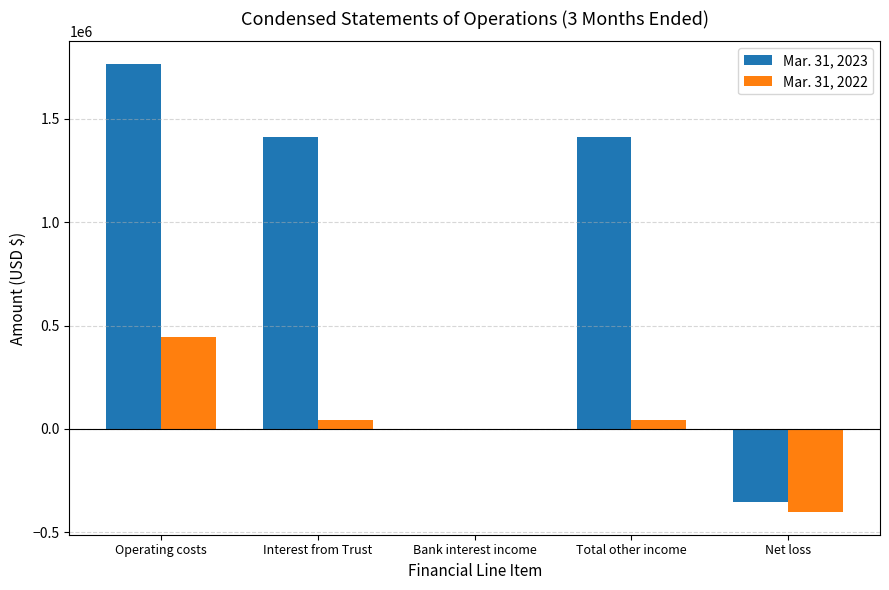

What is the greatest value displayed?

1766800